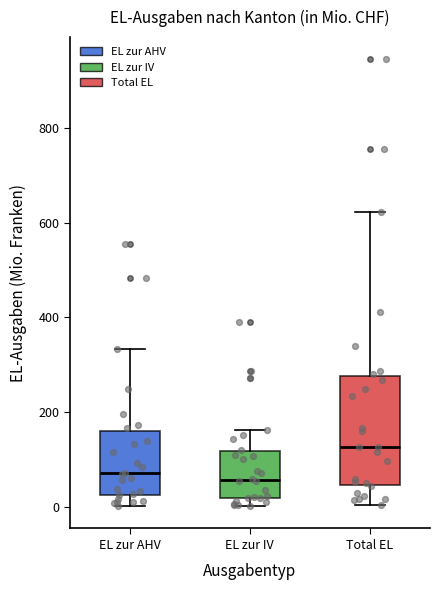

Reading left to right, read every box against the y-axis: the position of its median line, the range the box covers, and the ends of its whiskers. The values are not printed on the chart, so give them approximately, as read against the axis.

EL zur AHV: median 80, box 20 to 160, whiskers 0 to 340
EL zur IV: median 60, box 20 to 120, whiskers 0 to 160
Total EL: median 120, box 40 to 280, whiskers 0 to 620